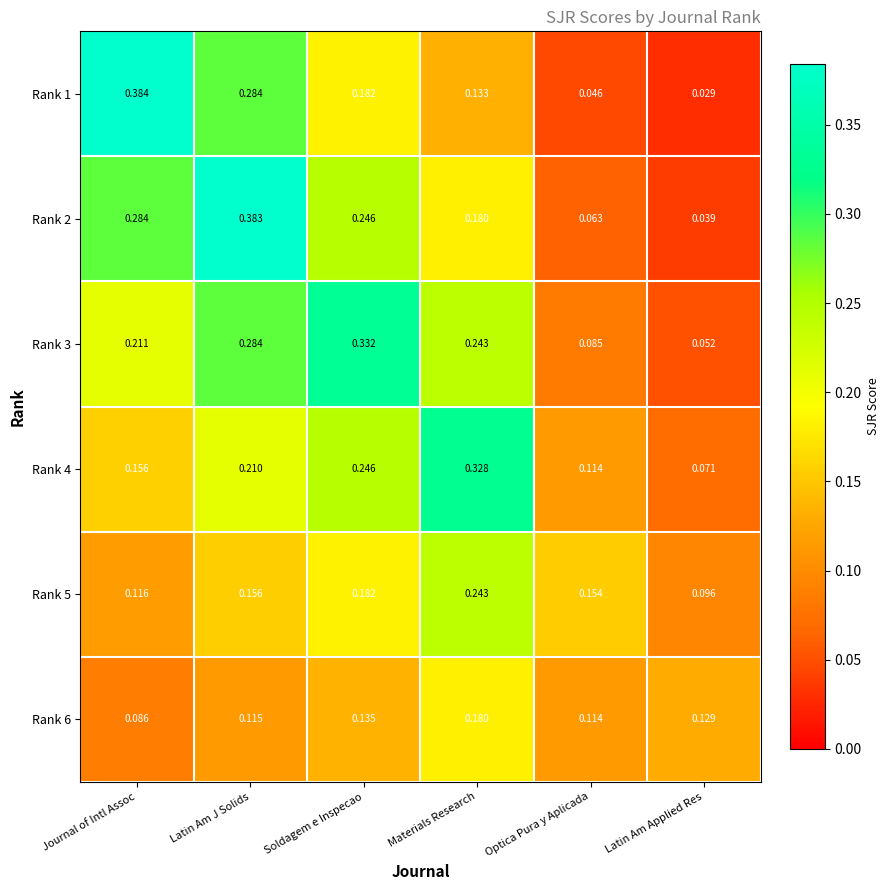

Which category has the highest value in the Rank 5 series?

Materials Research